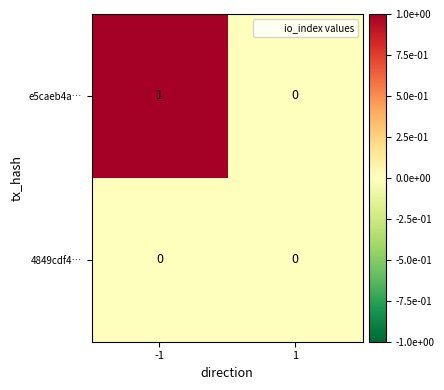

Which series has the widest spread of values?

e5caeb4a…